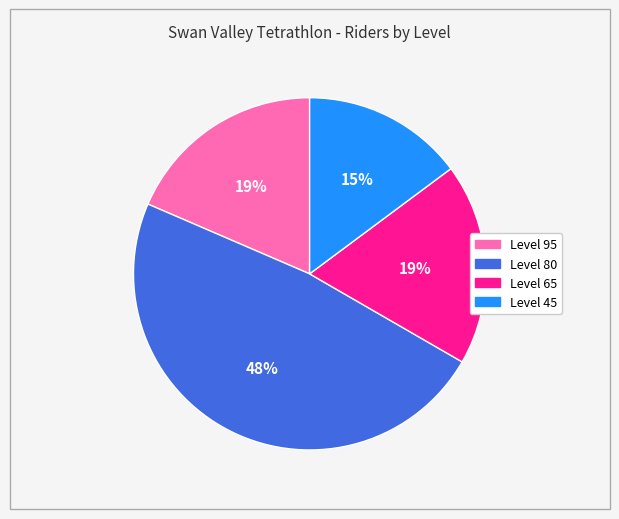

Is there any slice that represents more than half of the pie?

No